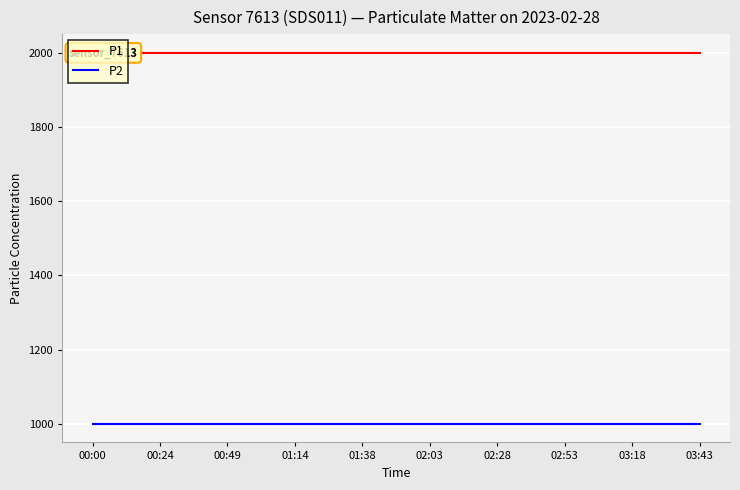

How many lines are shown in the chart?

2